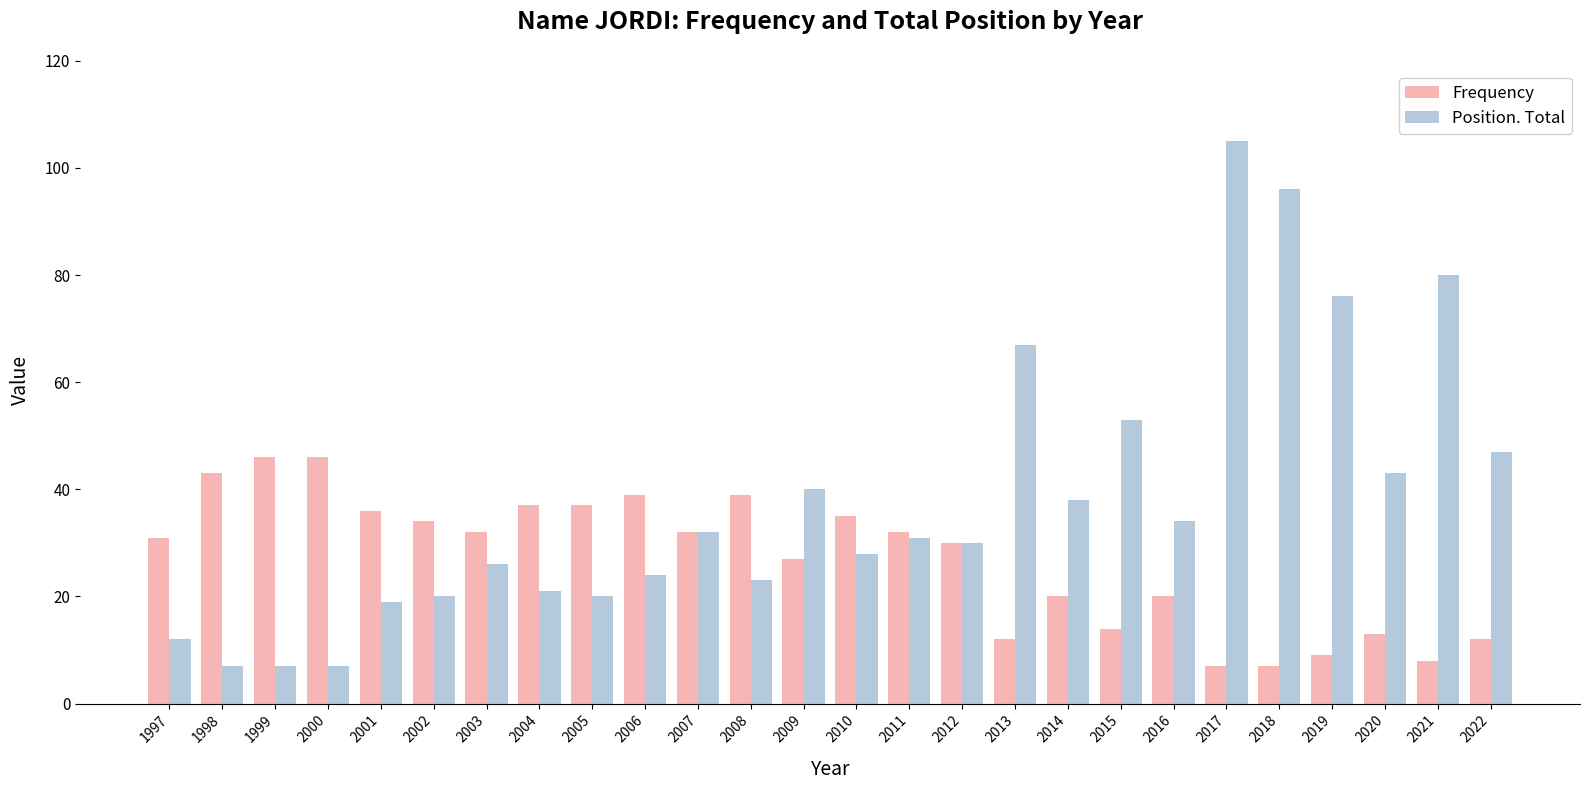

What is the approximate value of Position. Total at 2021, to the nearest 5?

80